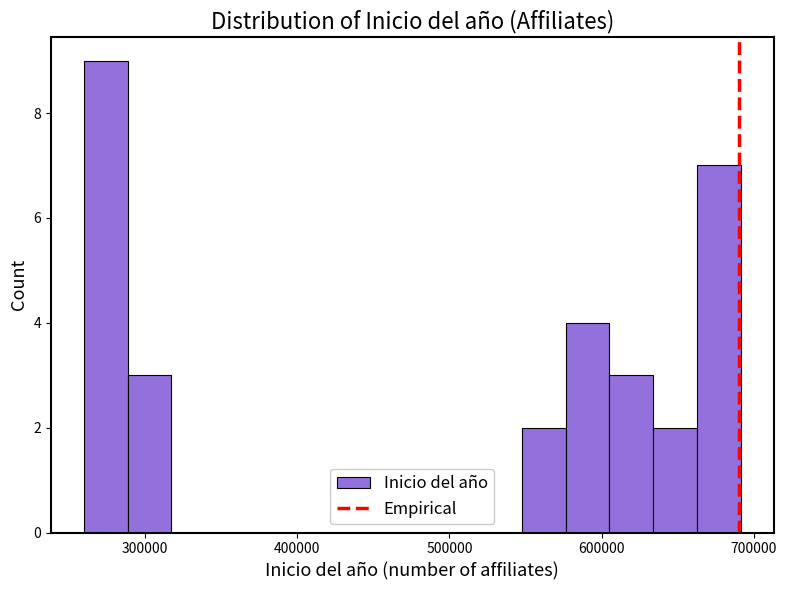

Read against the x-axis, roughly where is the centre of the tallest bar?

270000